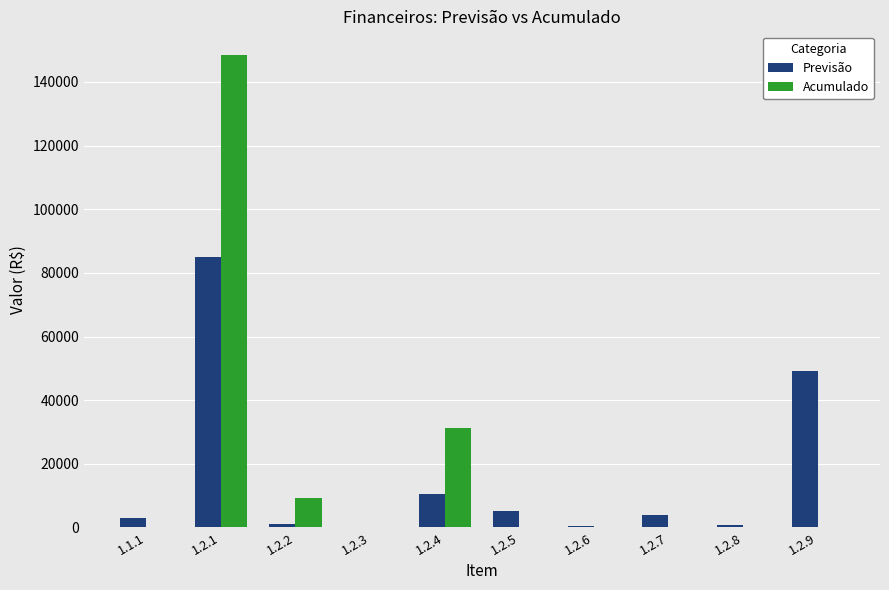

At which category is the sum across all series the highest?

1.2.1